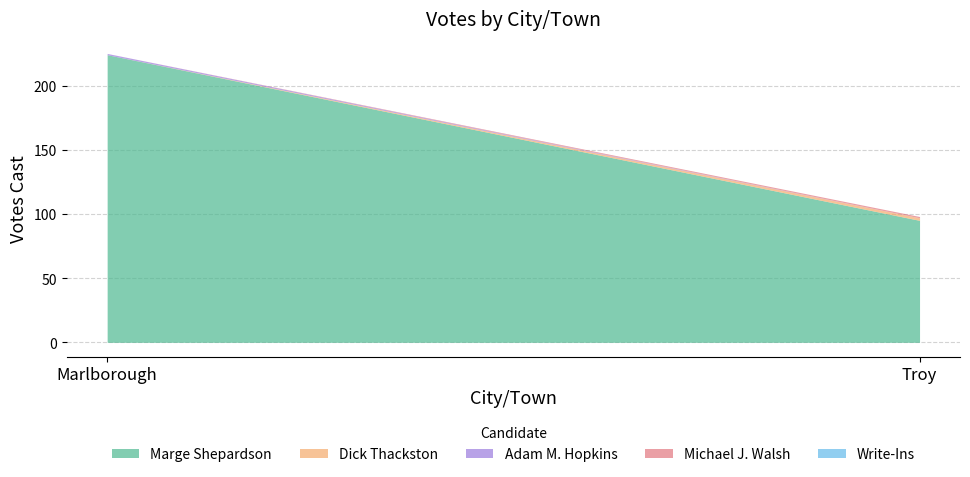

Does the chart have visible grid lines?

Yes